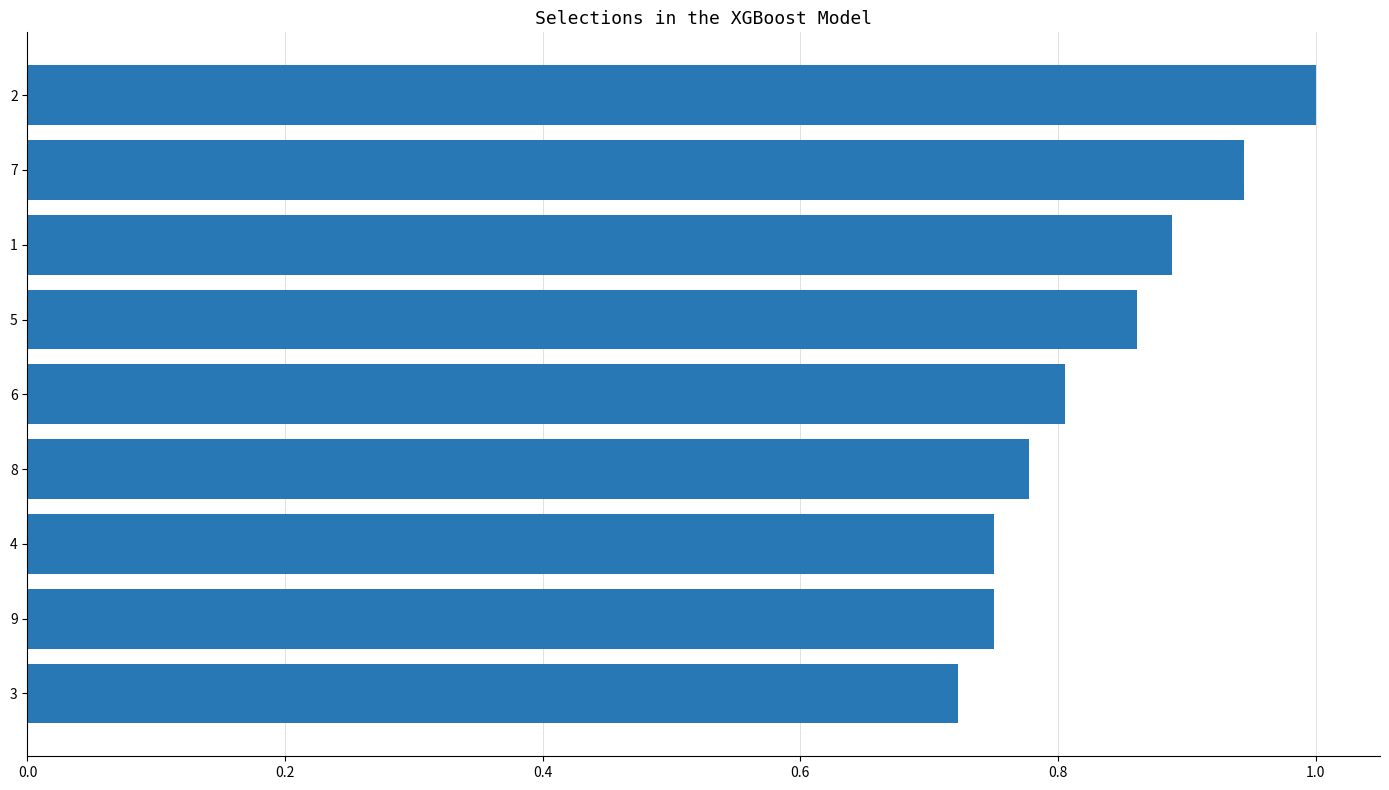

Which category has the lowest value across all series?

3